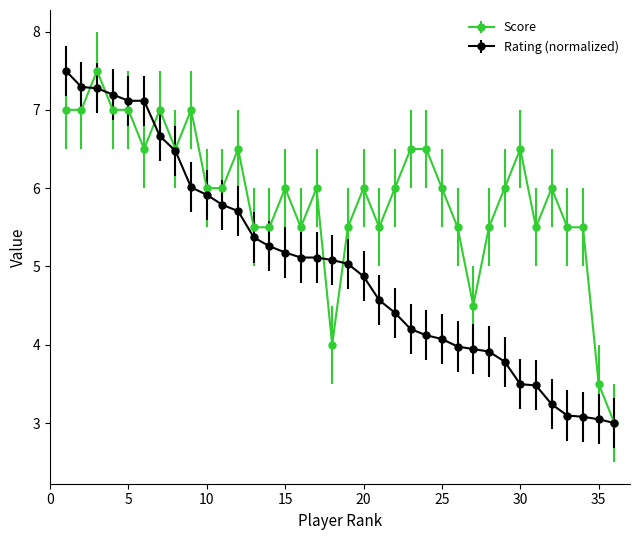

Is this an area chart (filled region under the line)?

No